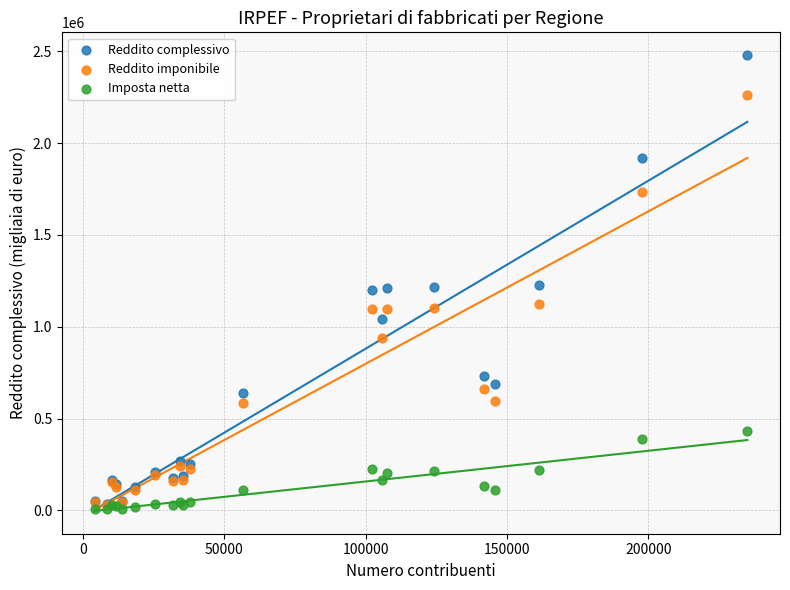

Which series has the widest spread of Y values?

Reddito complessivo